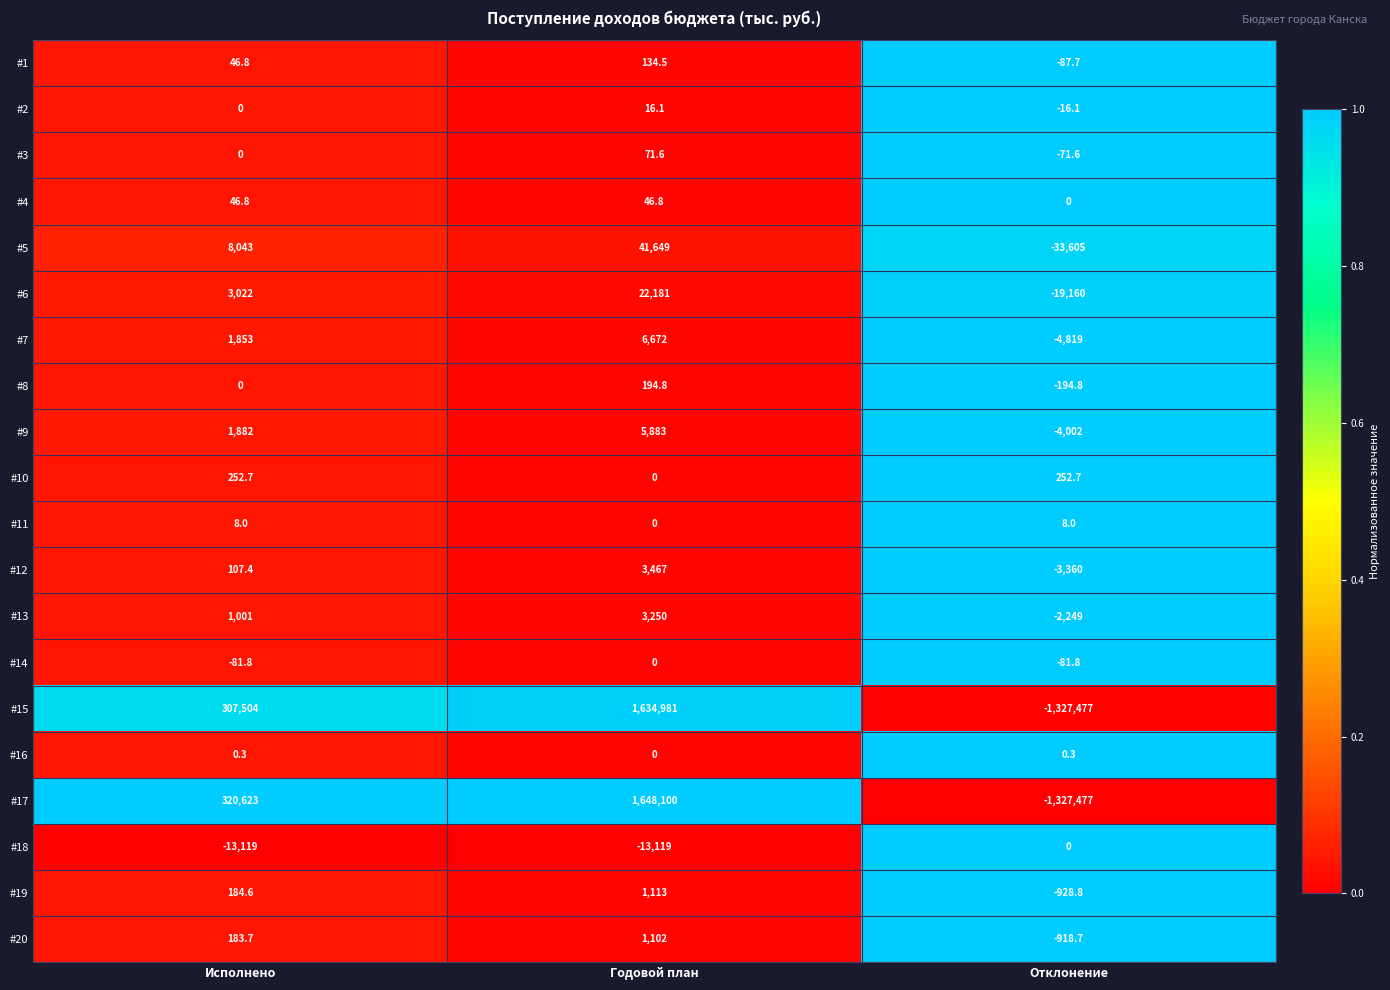

Read the #16 value at Исполнено.

0.3